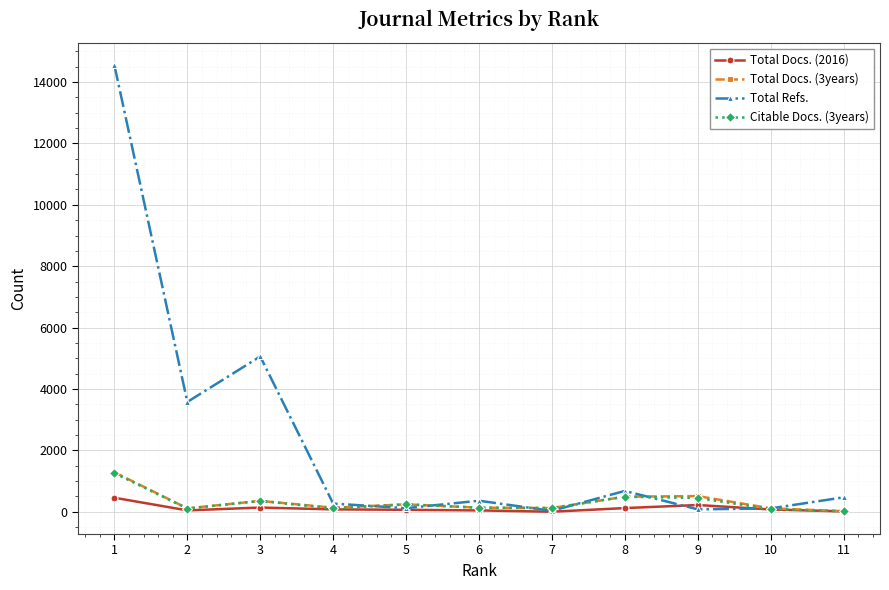

At which category does the chart reach its peak across all series?

1